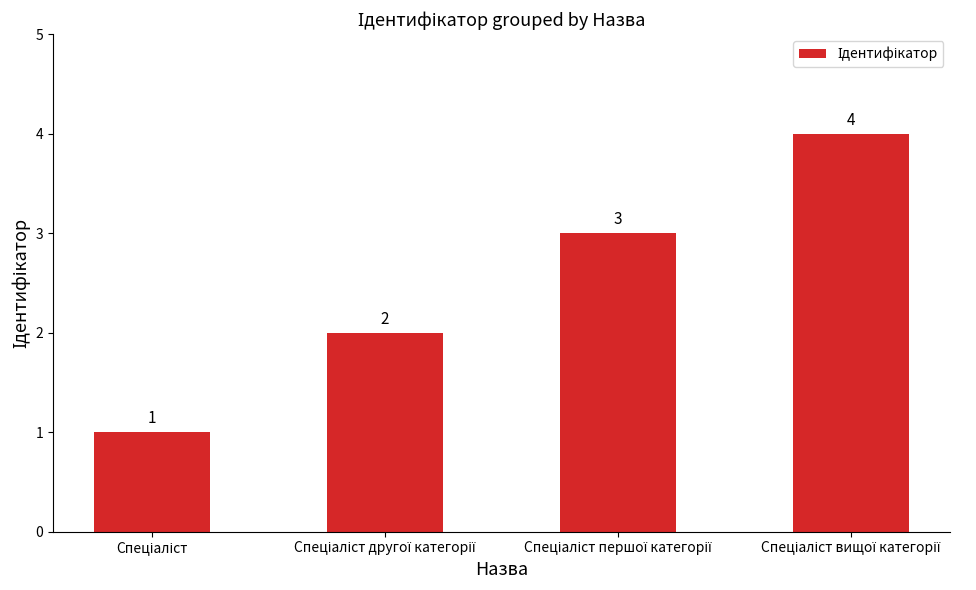

What is the value of the 1st bar from the left?

1